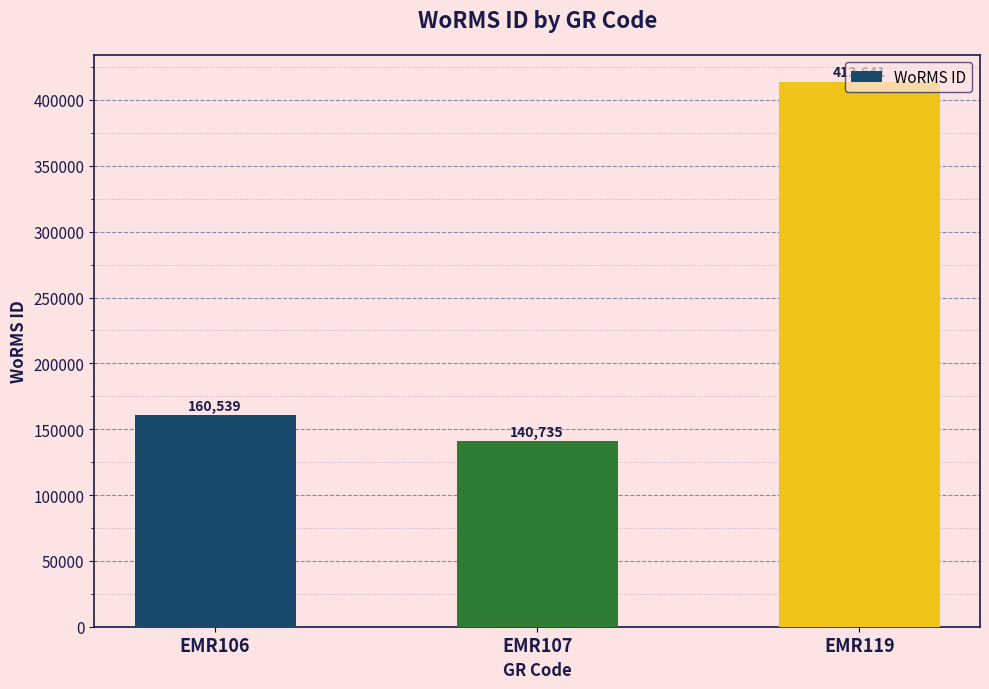

At which label is the value closest to 277188?

EMR106